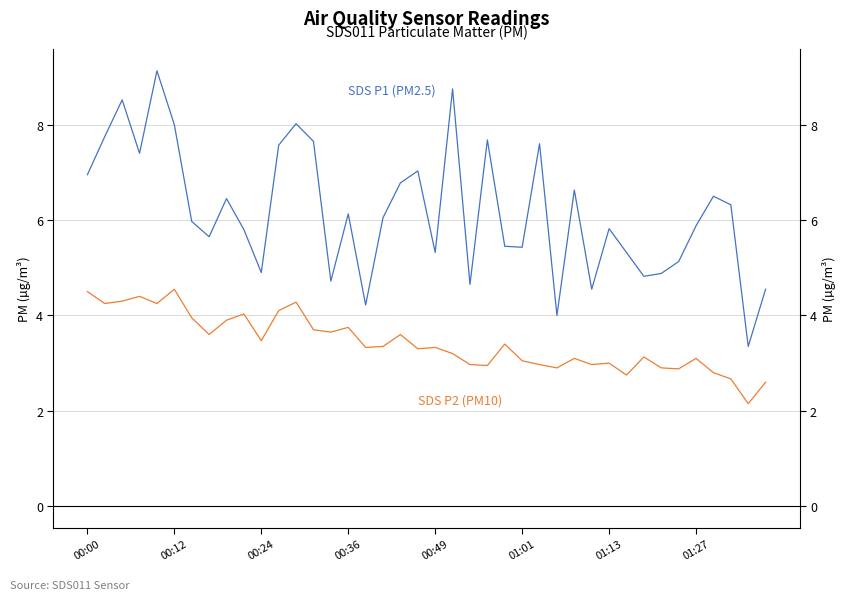

At 00:49, list the series in order from largest to smallest.

SDS P1 (PM2.5), SDS P2 (PM10)